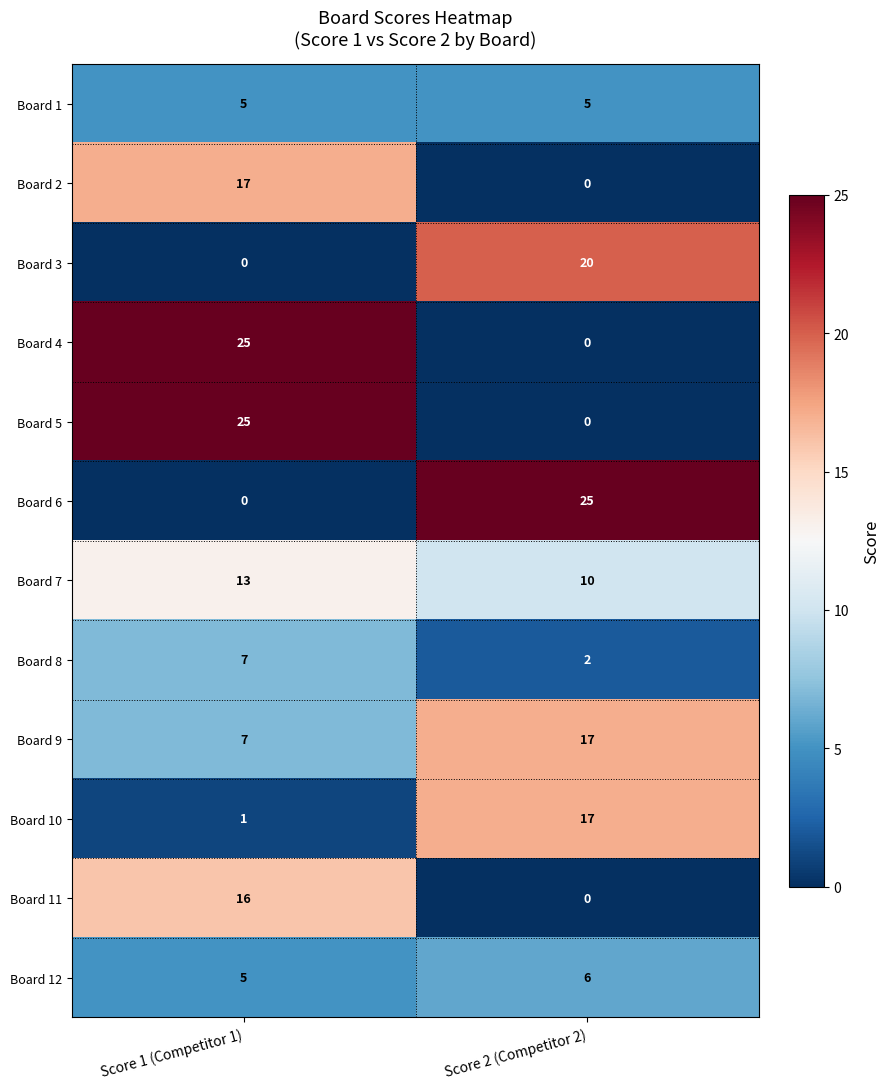

What is the total value across all series at Score 2 (Competitor 2)?

102